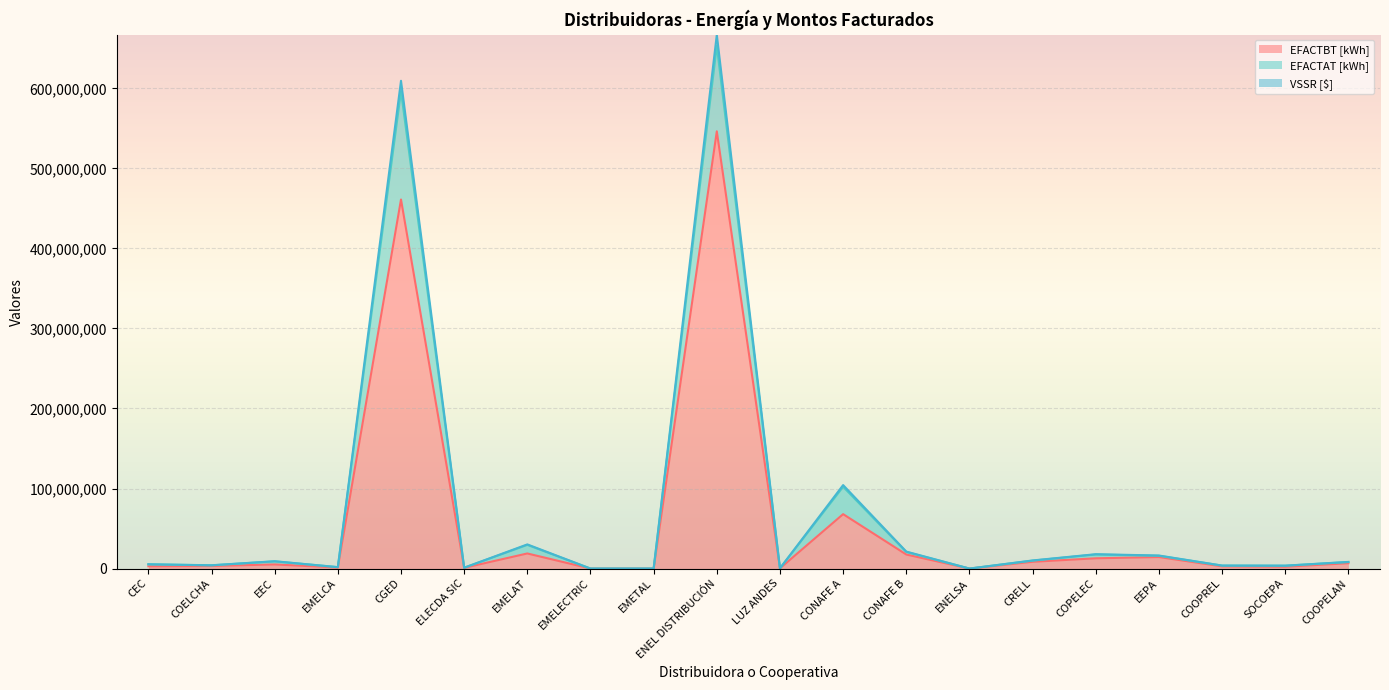

What is the total value across all series at COPELEC?

17957395.7